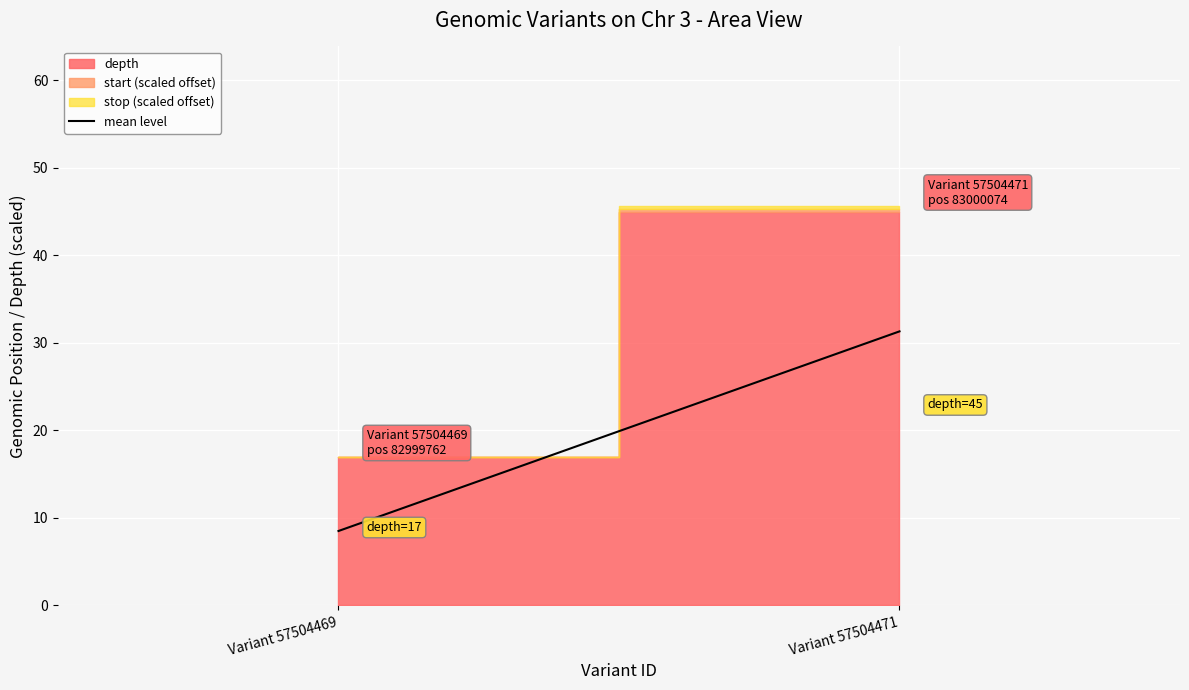

List the labels in order of value, largest first.

Variant 57504471, Variant 57504469